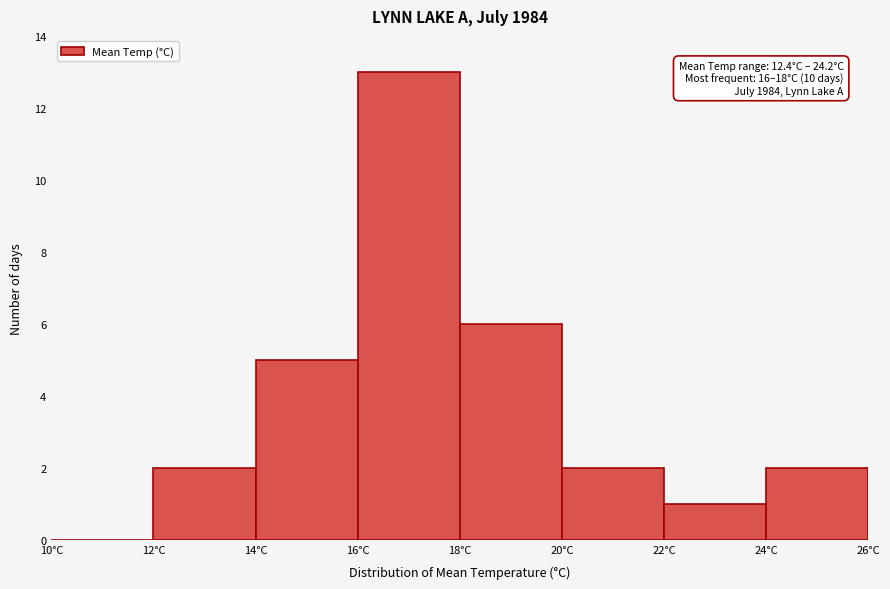

Over which range of the x-axis is the bar tallest?

16 to 18